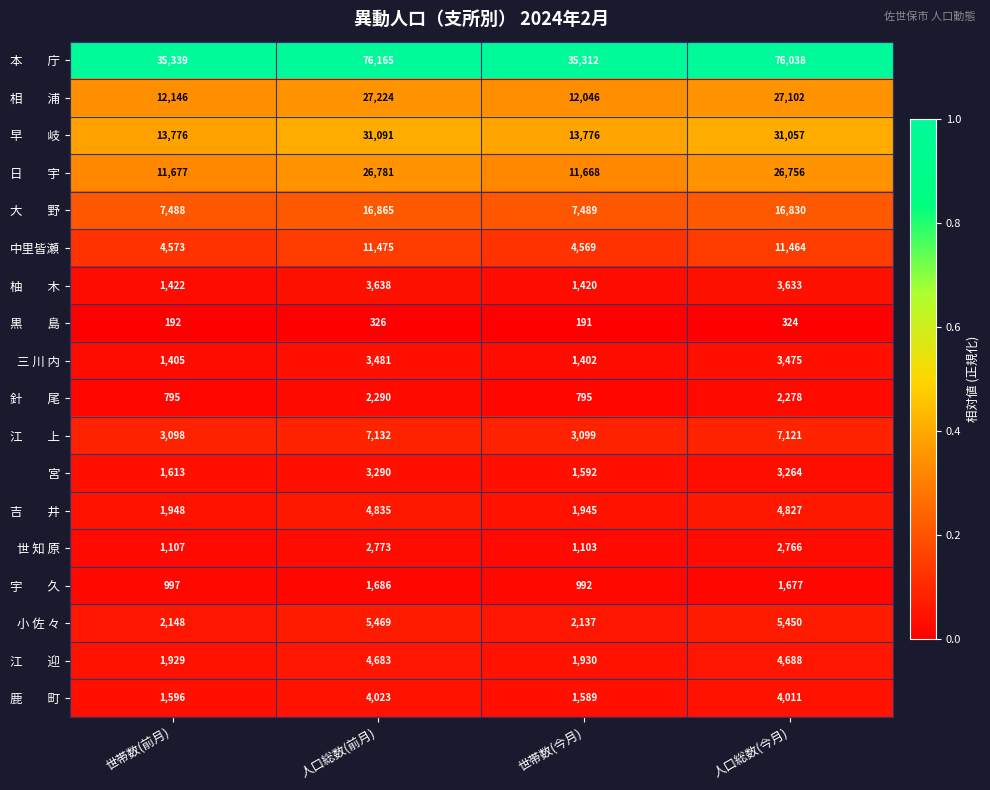

The value of 中里皆瀬 at 世帯数(今月) is 4569. True or false?

True